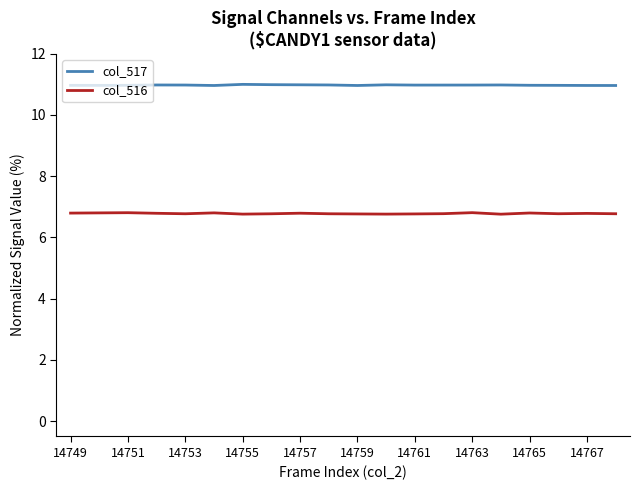

Reading right to left, what are all the values shown in this chart?

col_517: 11.0	11.0	11.0	11.0	11.0	11.0	11.0	11.0	11.0	11.0	11.0	11.0	11.0	11.0	11.0	11.0	11.0	11.0	11.0	11.0
col_516: 6.8	6.8	6.8	6.8	6.8	6.8	6.8	6.8	6.8	6.8	6.8	6.8	6.8	6.8	6.8	6.8	6.8	6.8	6.8	6.8